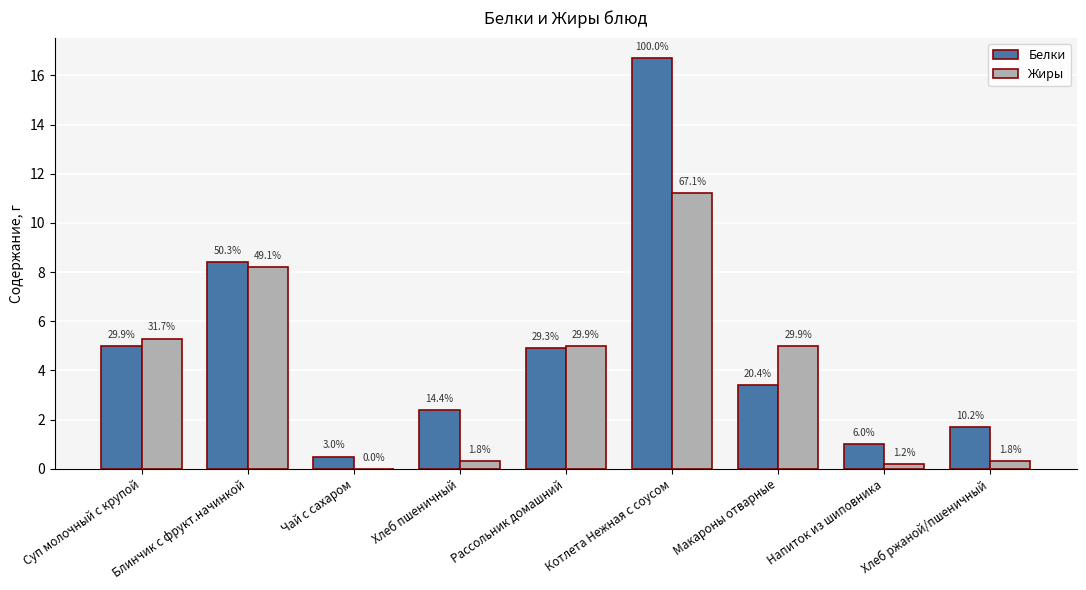

The Жиры series shows 0.0 at Чай с сахаром. True or false?

True